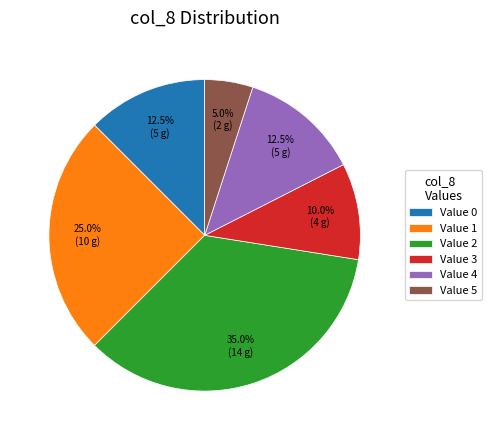

Between Value 1 and Value 4, which is larger?

Value 1